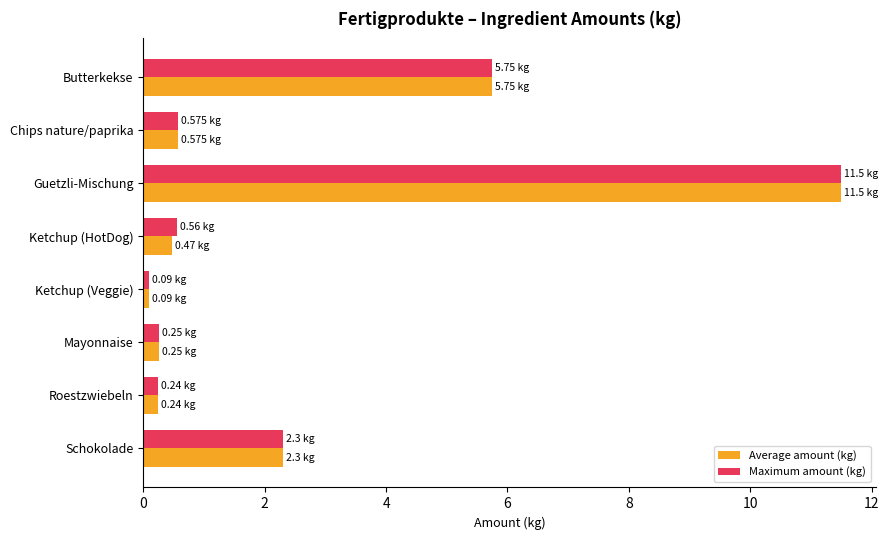

Which series changed the most between Guetzli-Mischung and Ketchup (HotDog)?

Average amount (kg)